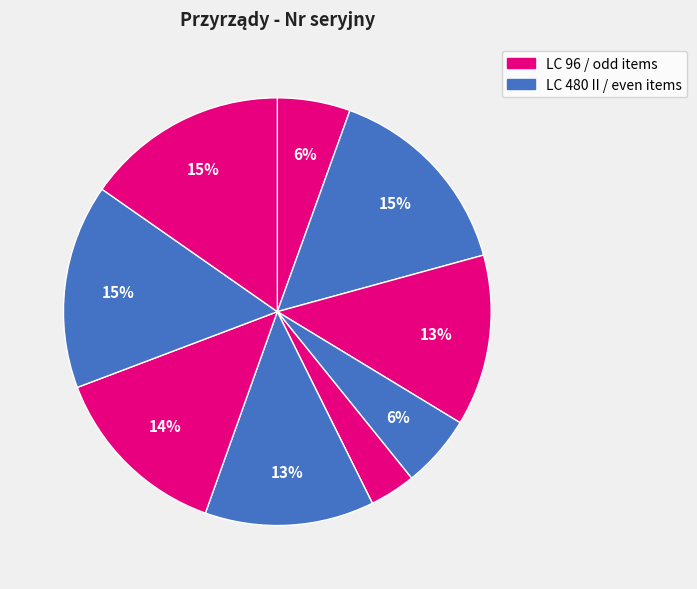

How many segments does this pie chart have?

9